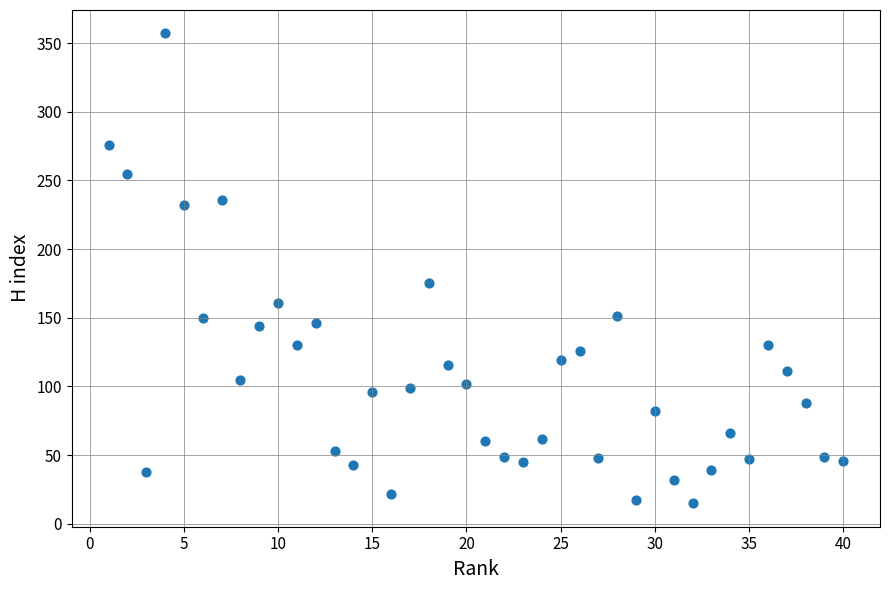

What is the range of X values (max minus min)?

39